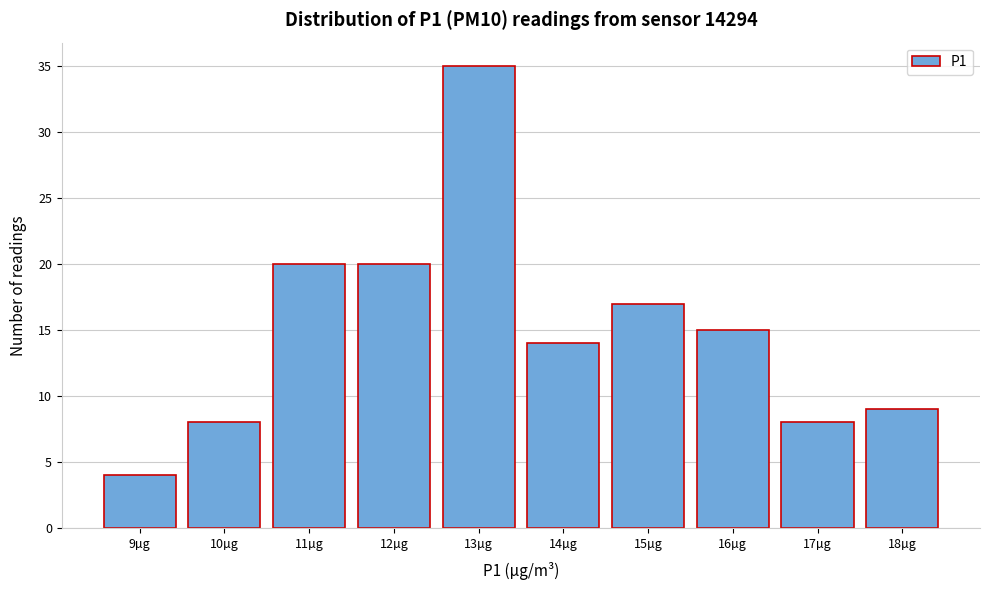

Reading left to right, extract all data points from this chart.

9µg=4	10µg=8	11µg=20	12µg=20	13µg=35	14µg=14	15µg=17	16µg=15	17µg=8	18µg=9